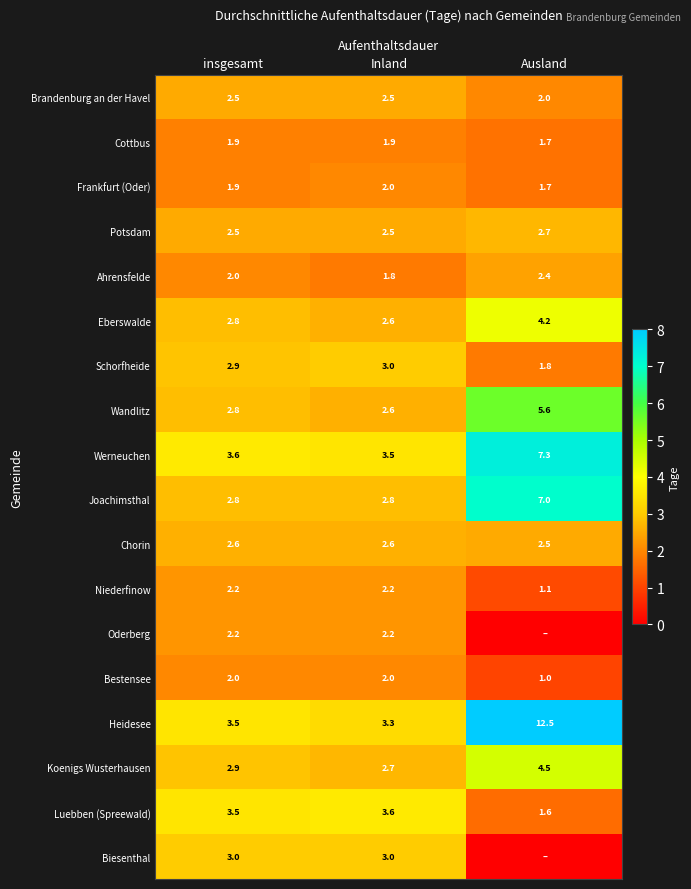

List the labels in order of Ahrensfelde value, largest first.

Ausland, insgesamt, Inland